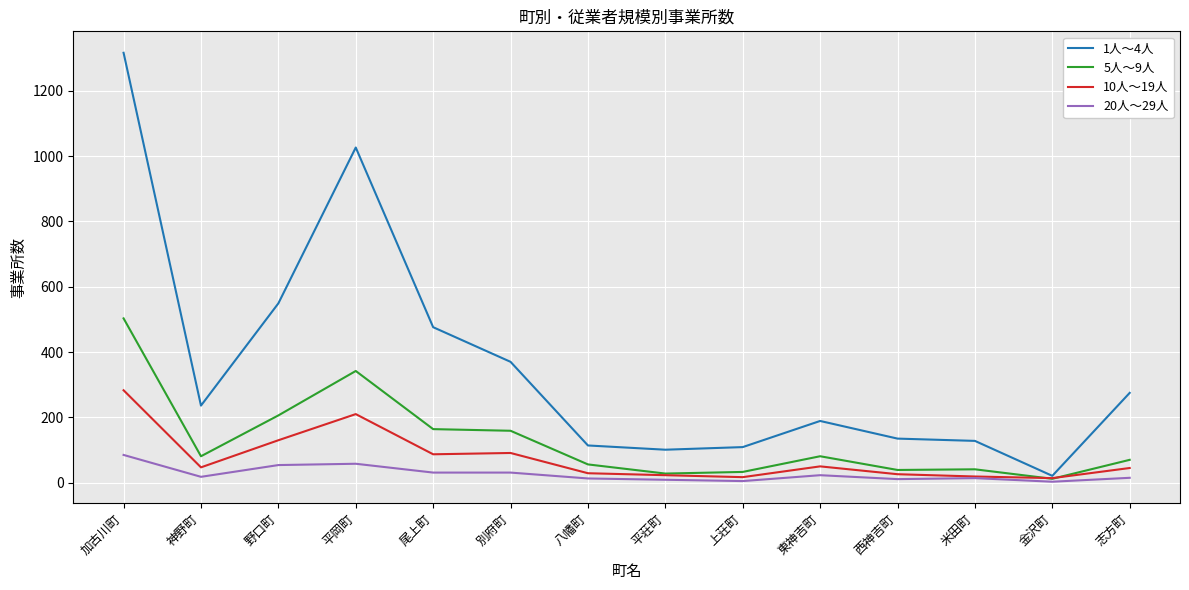

At which category is the sum across all series the highest?

加古川町